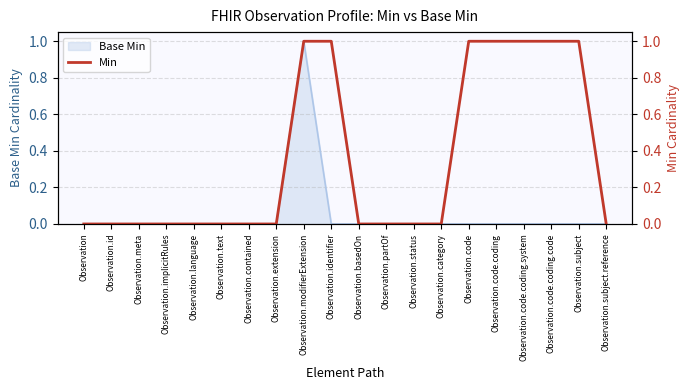

What is the sum of all values?

7